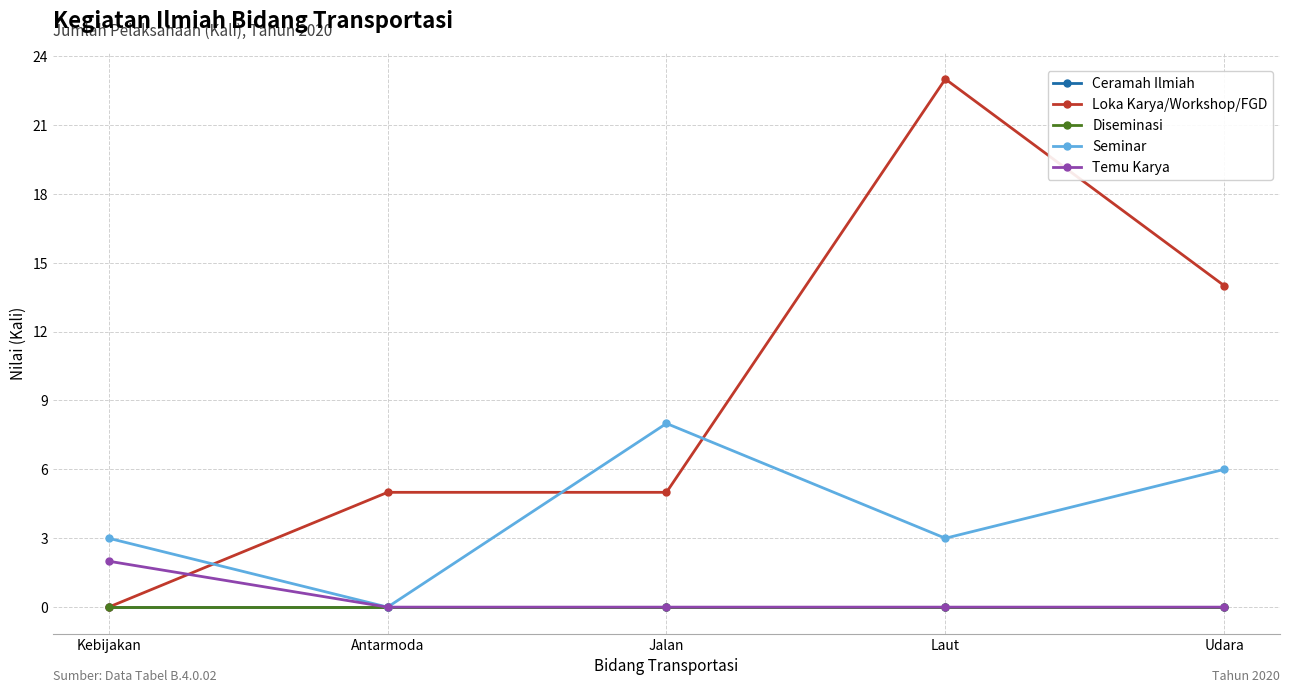

True or false: Ceramah Ilmiah and Seminar intersect in this chart.

False